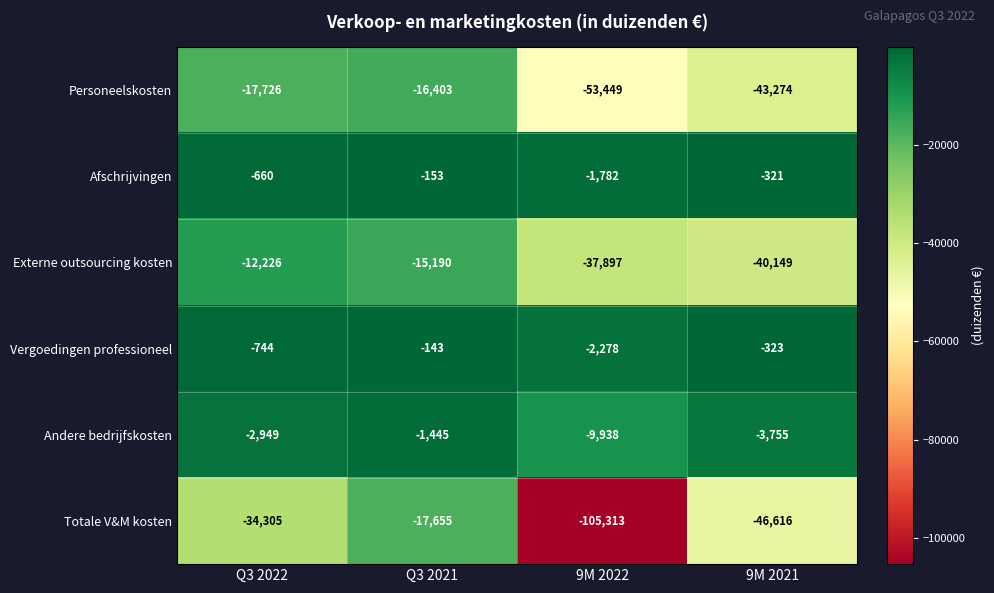

What is the total value across all series at Q3 2021?

-50989